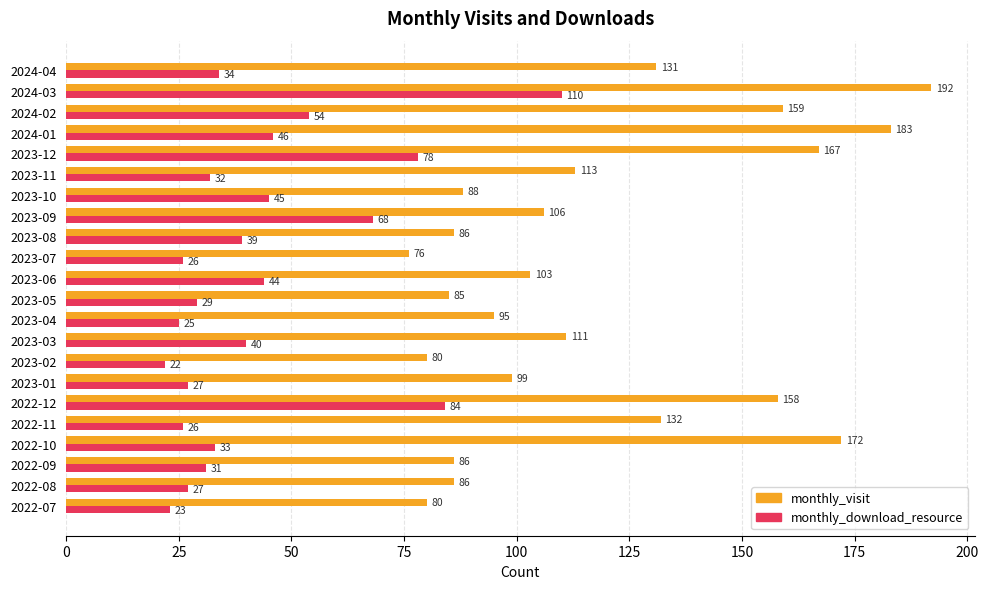

List the series in order of their peak value, lowest first.

monthly_download_resource, monthly_visit